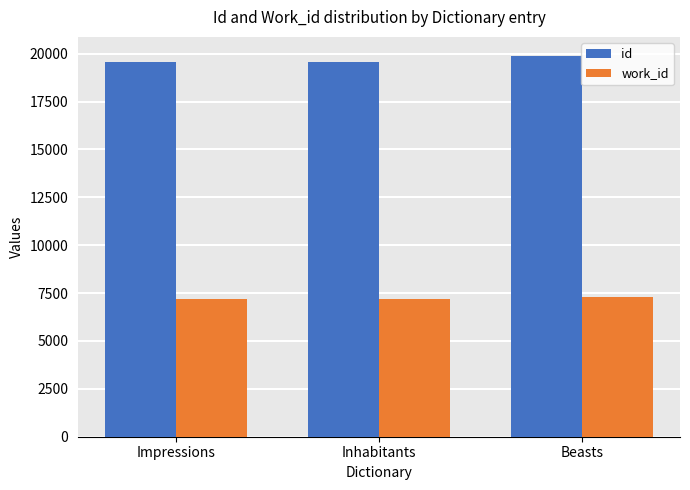

What is the maximum value shown in the chart?

19885